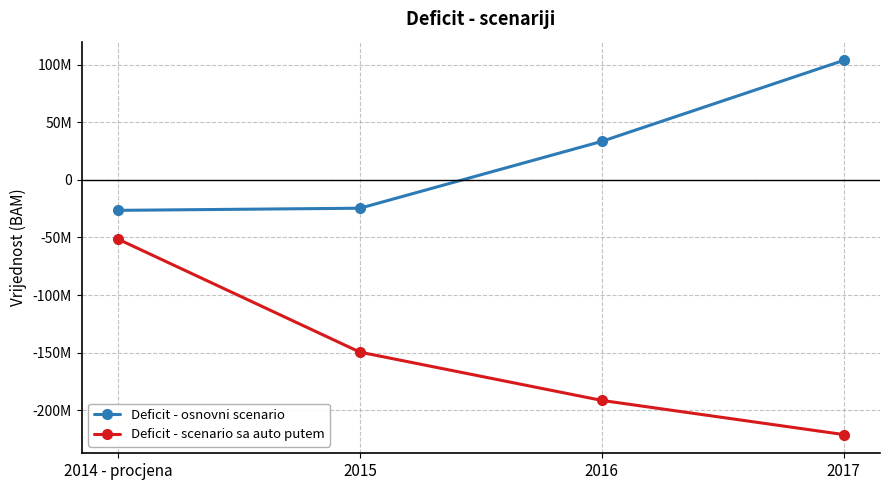

At how many categories does at least one series exceed 43149816?

1